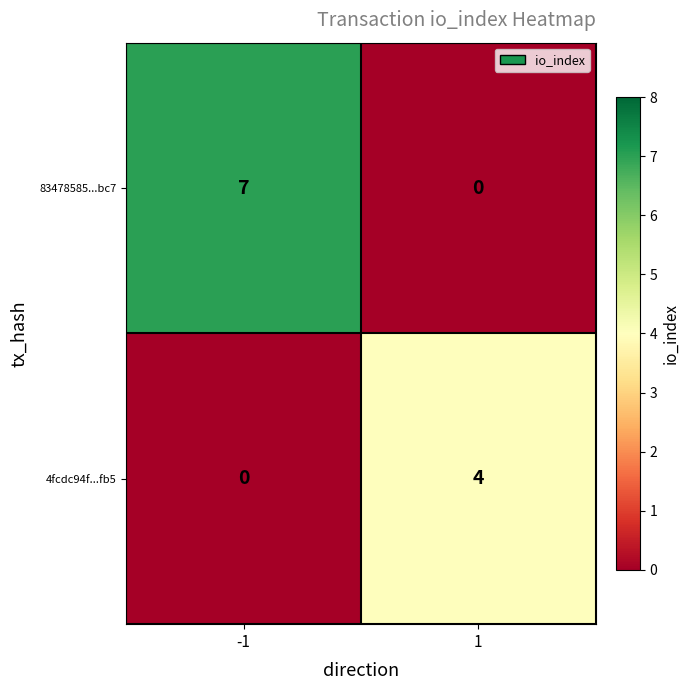

List the series in order of their peak value, highest first.

83478585...bc7, 4fcdc94f...fb5